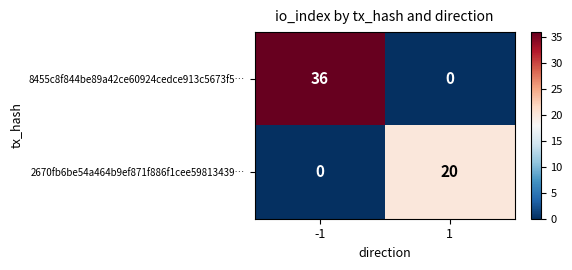

Which series has the largest range (max minus min)?

8455c8f844be89a42ce60924cedce913c5673f5…